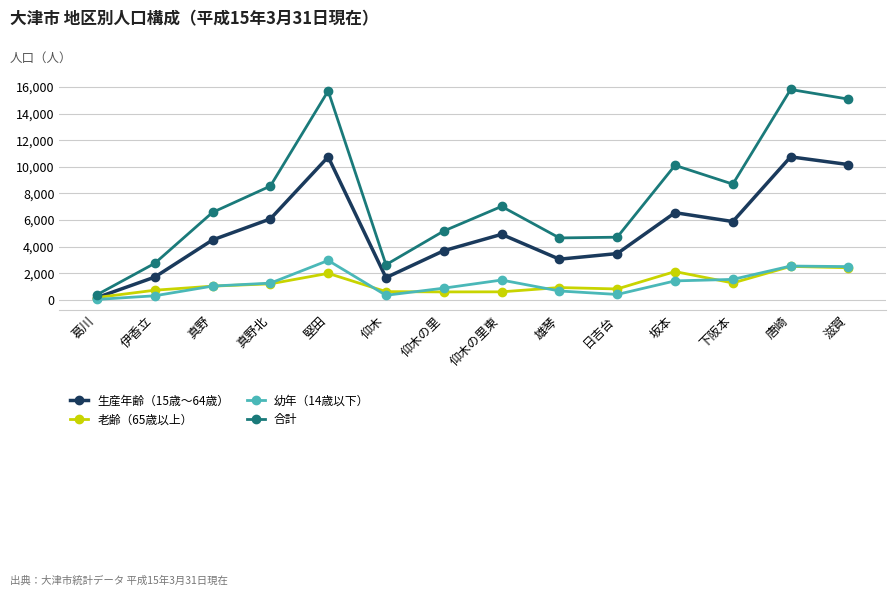

Where do 老齢（65歳以上） and 生産年齢（15歳～64歳） first cross each other?

葛川 and 伊香立